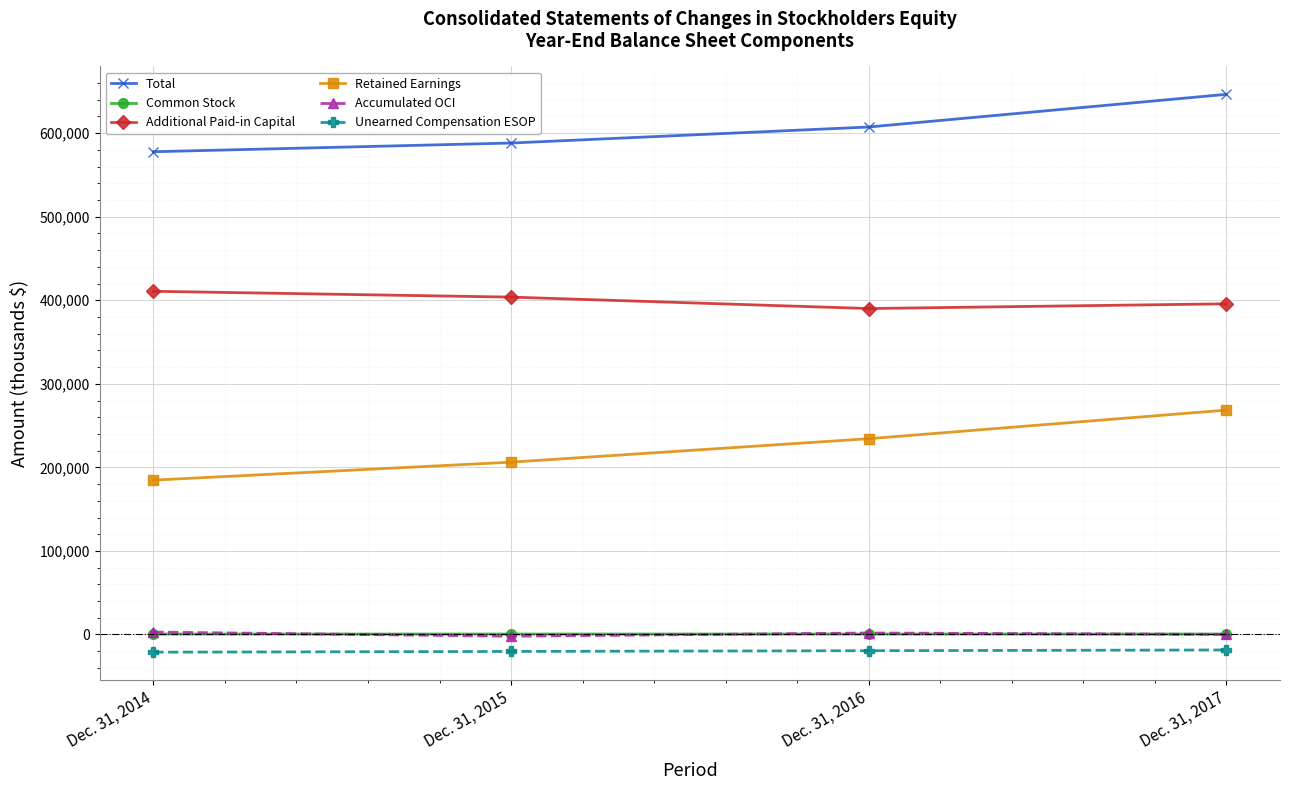

What is the total value across all series at Dec. 31, 2015?

1176252